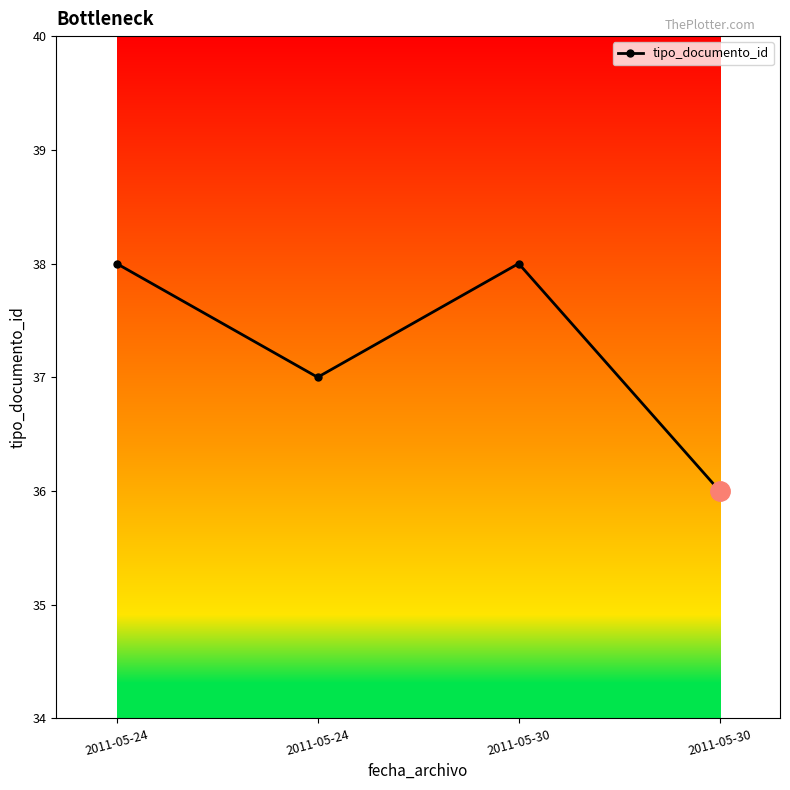

What is the sum of the values at 2011-05-24 and 2011-05-30?

76